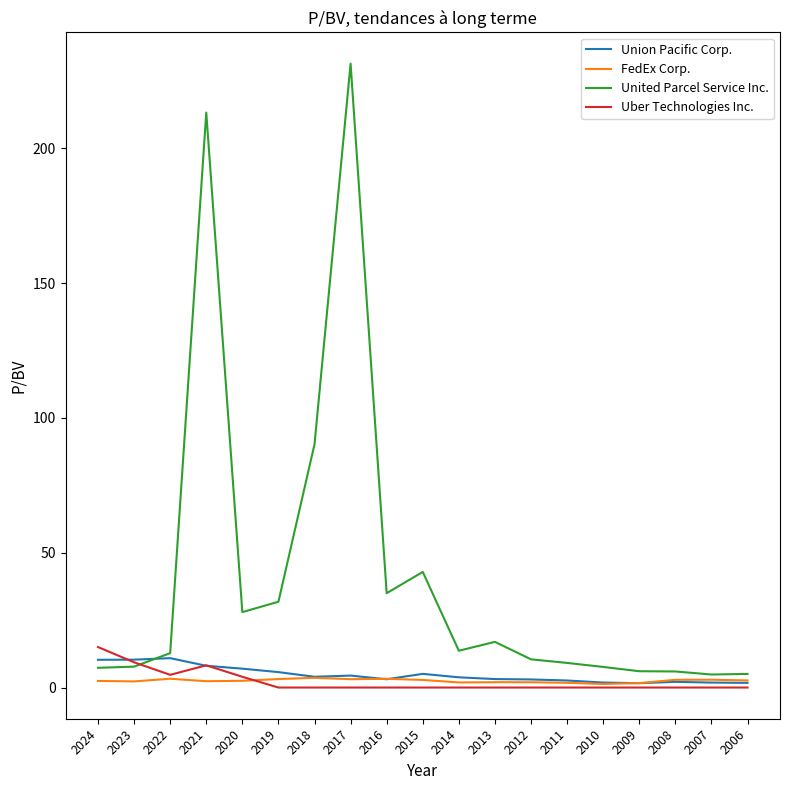

How many values in the United Parcel Service Inc. series exceed 12?

10